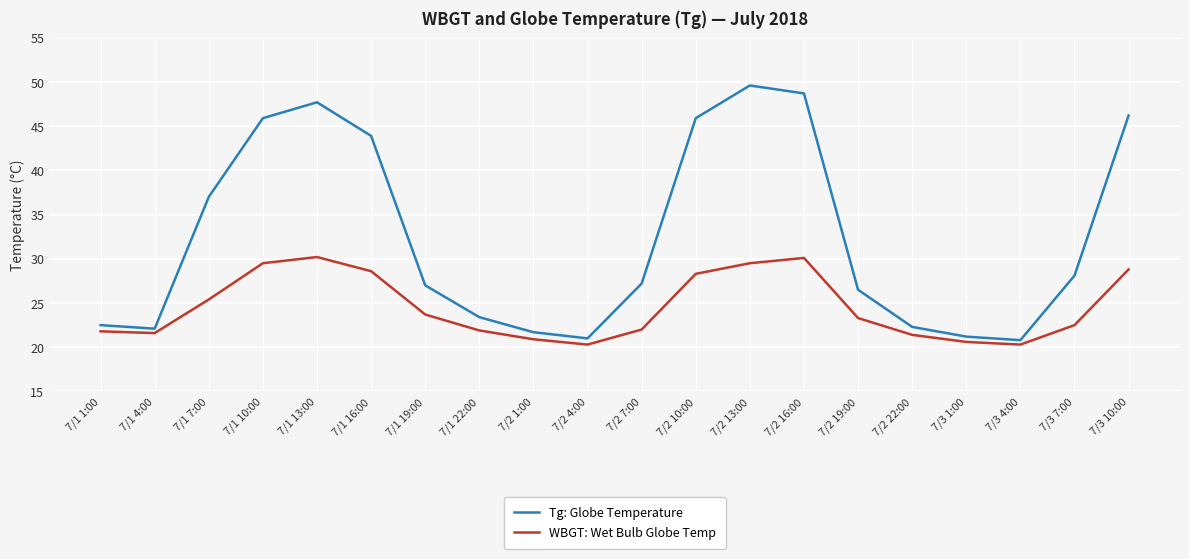

How many distinct data groups are displayed?

2